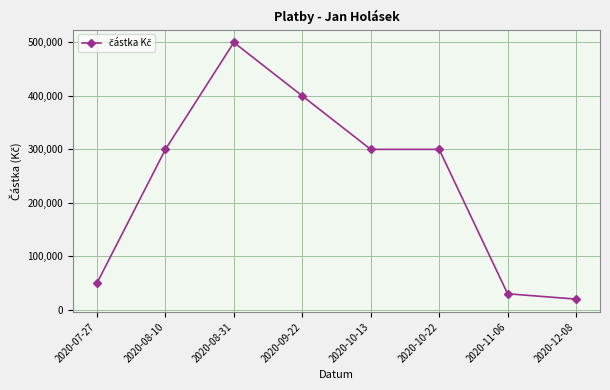

What is the ratio of the value at 2020-10-22 to the value at 2020-07-27?

6.0